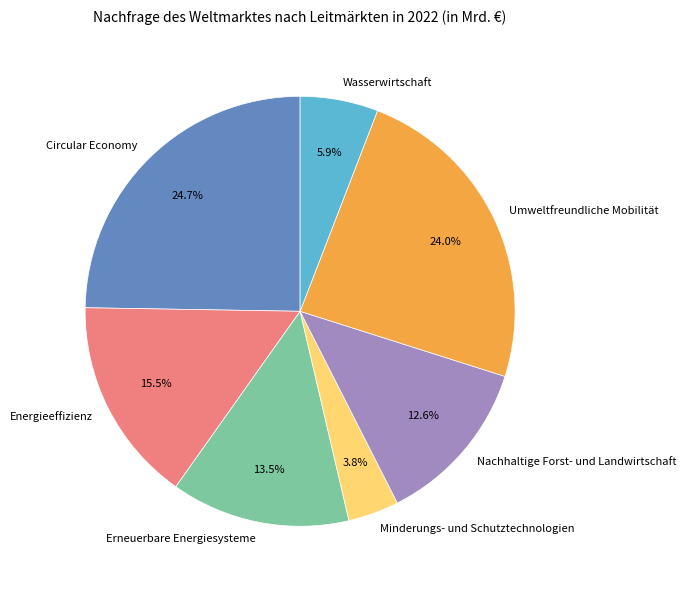

What percentage is NOT represented by Erneuerbare Energiesysteme?

86.5%